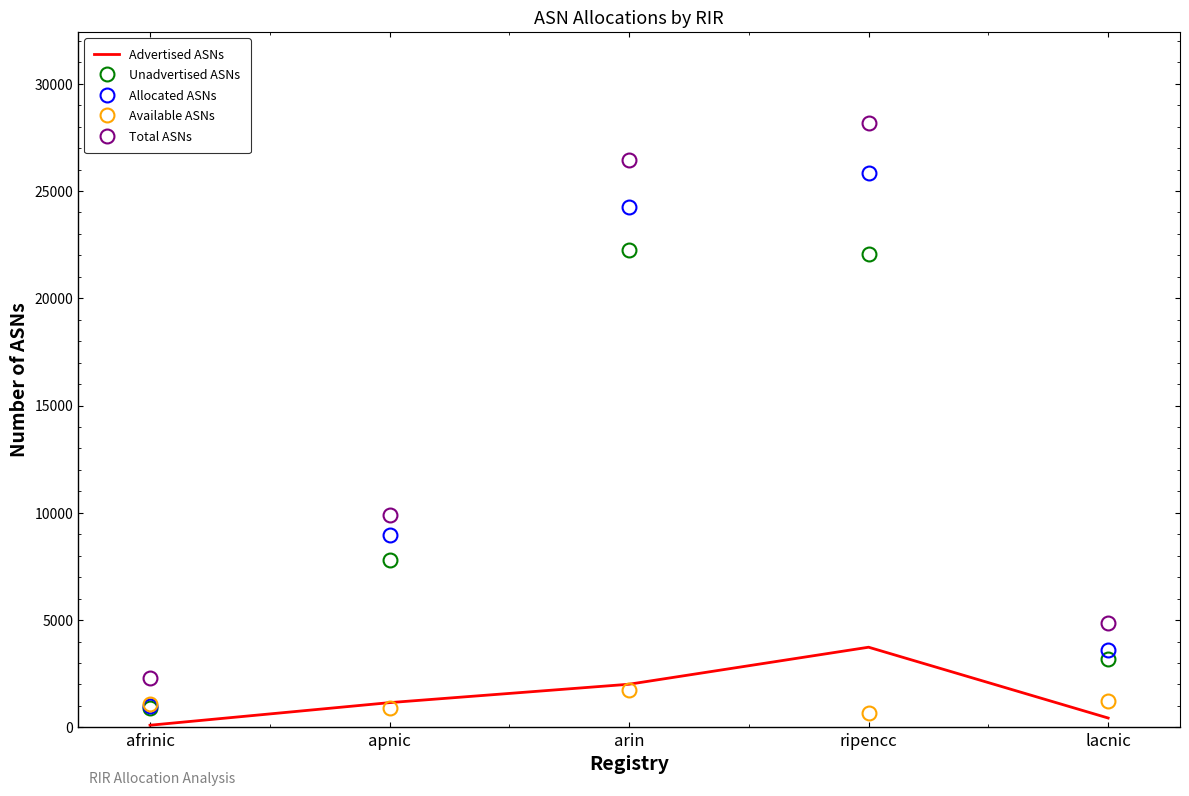

What is the total value across all series at afrinic?

5371